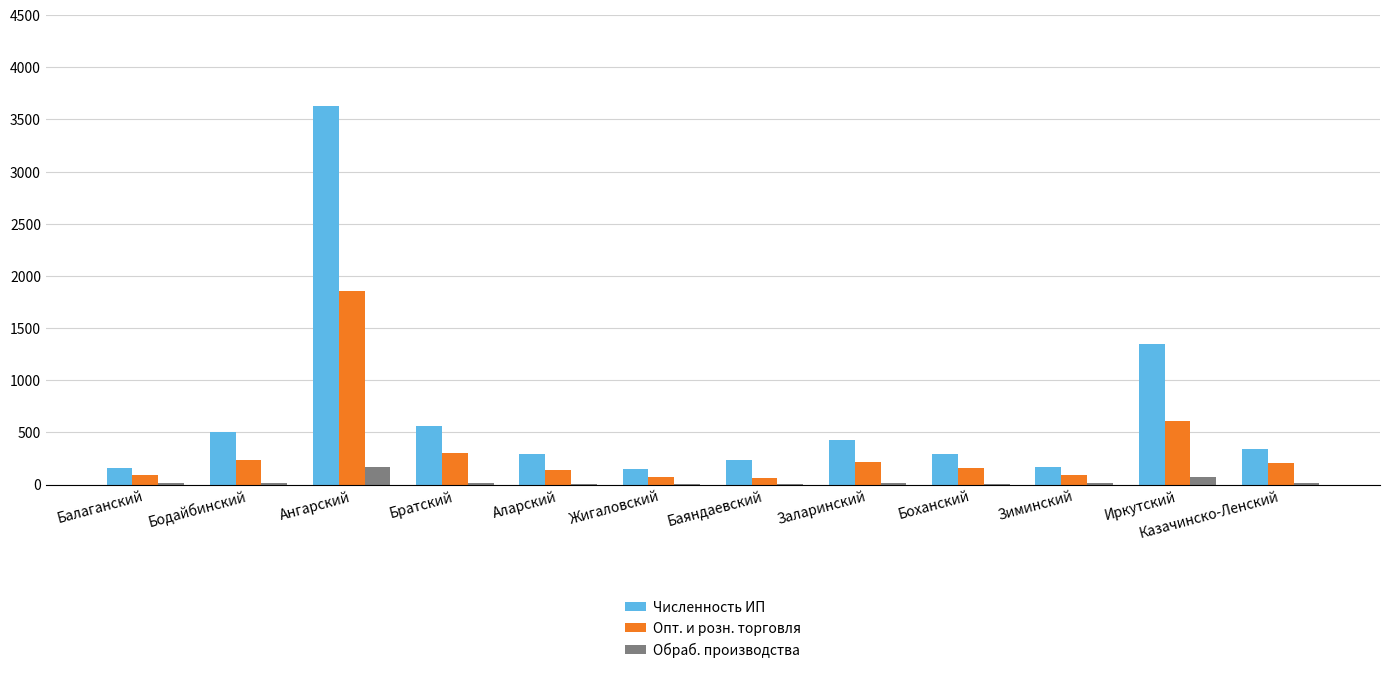

The value of Обраб. производства at Зиминский is 14. True or false?

True